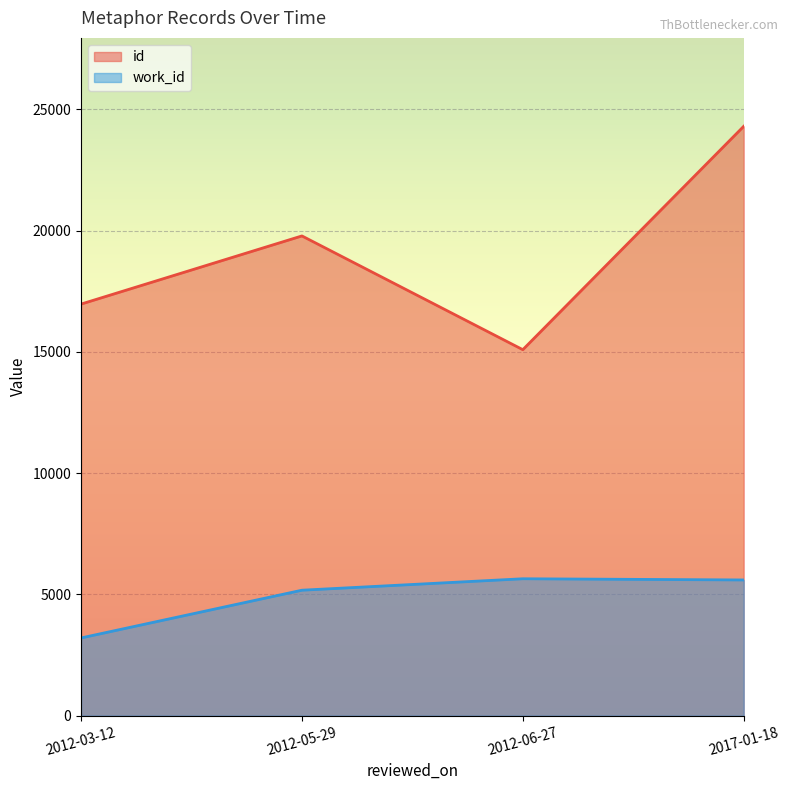

What is the average value of the id series?

19040